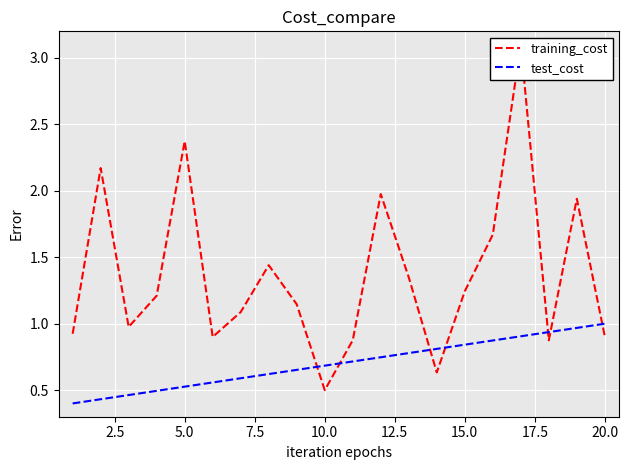

What is the sum of all test_cost values?

14.0